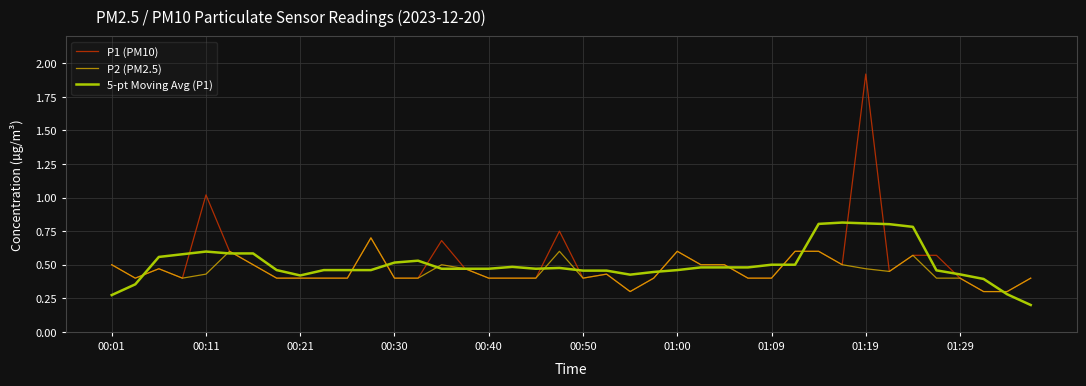

List the series in order of their peak value, highest first.

P1 (PM10), 5-pt Moving Avg (P1), P2 (PM2.5)